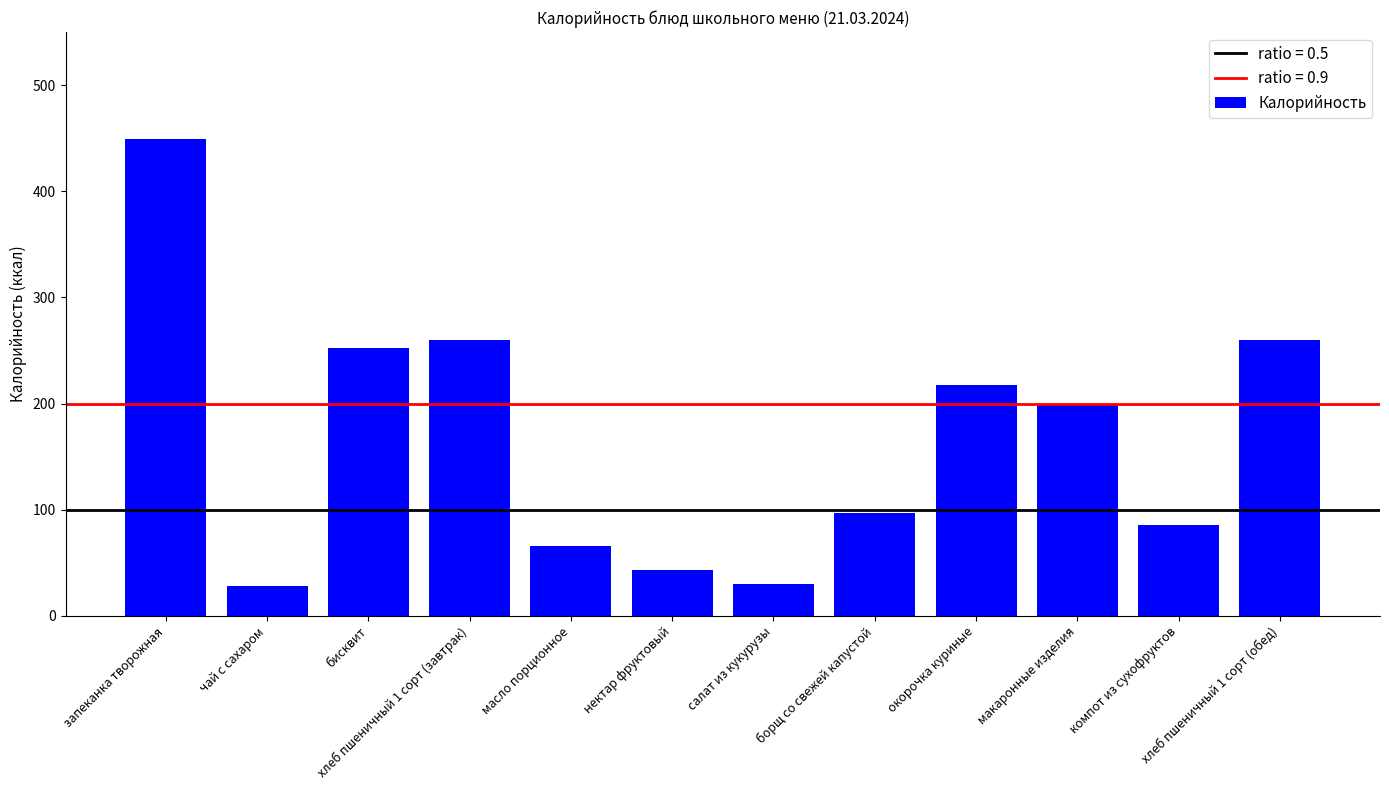

Is it true that the value at макаронные изделия is 199.0?

True